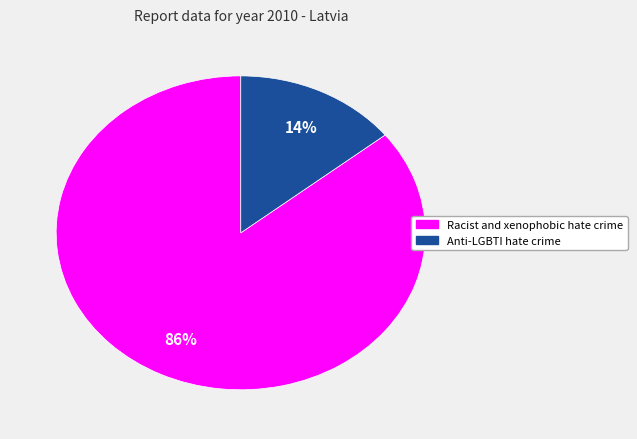

How many segments does this pie chart have?

2